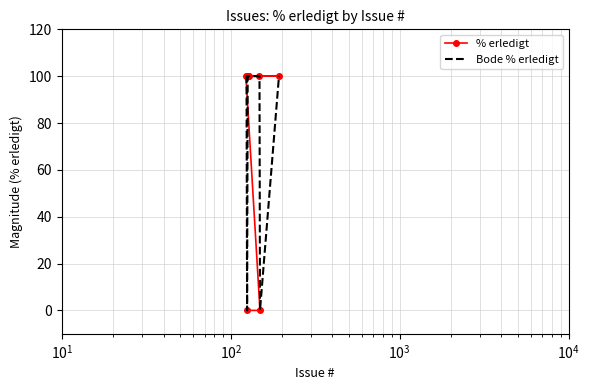

What is the highest value of the Bode % erledigt series?

100